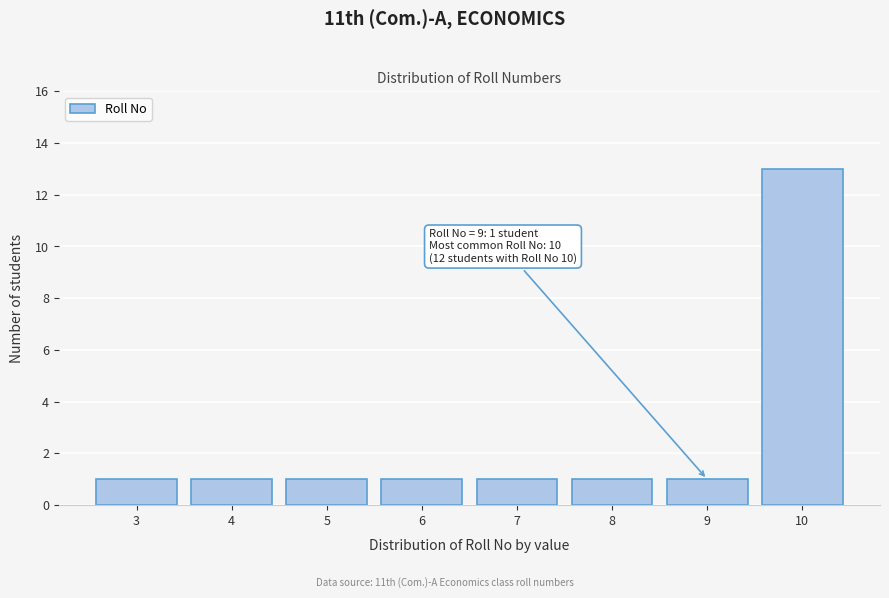

Reading right to left, transcribe all the data shown in this chart.

13	1	1	1	1	1	1	1